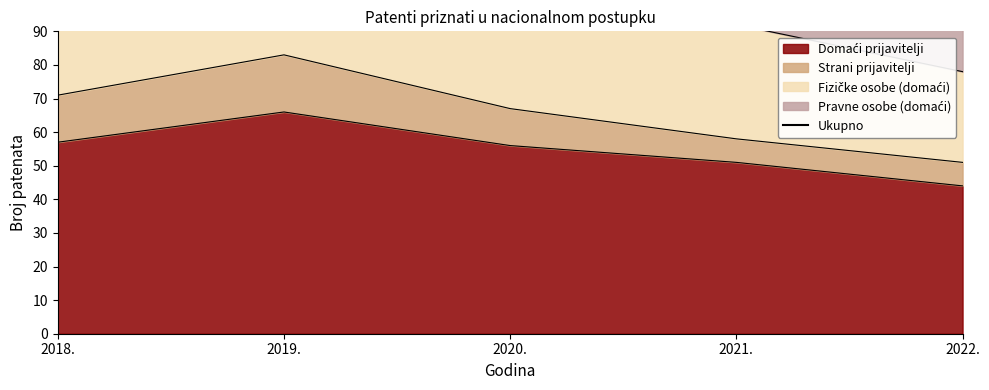

What is the sum of all values?

604